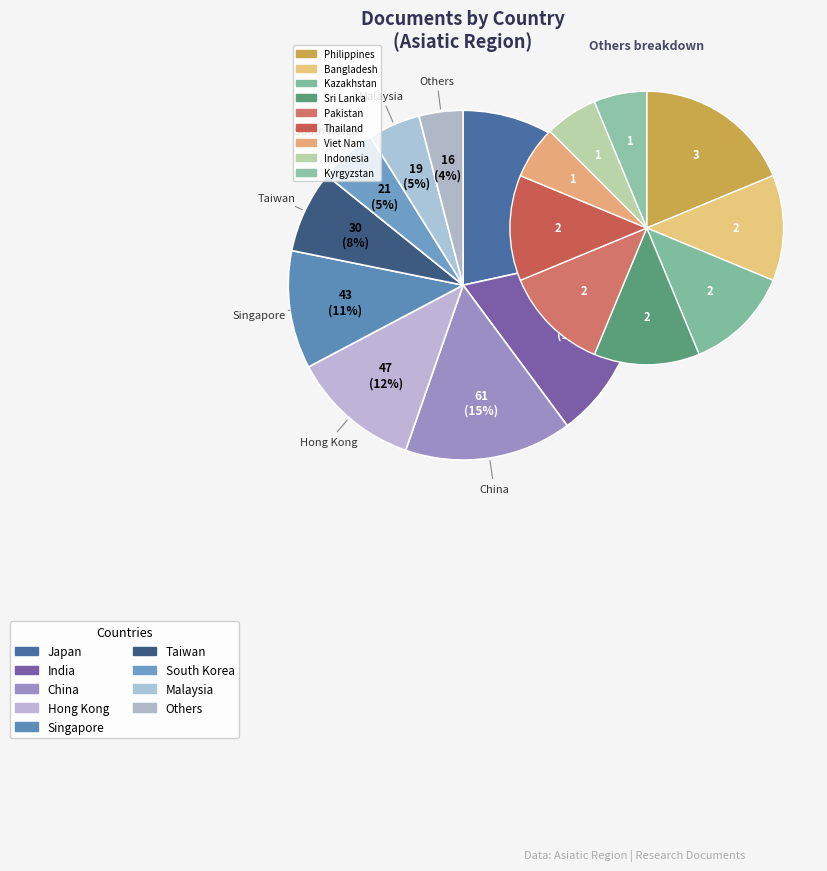

Which has a higher value, India or China?

India